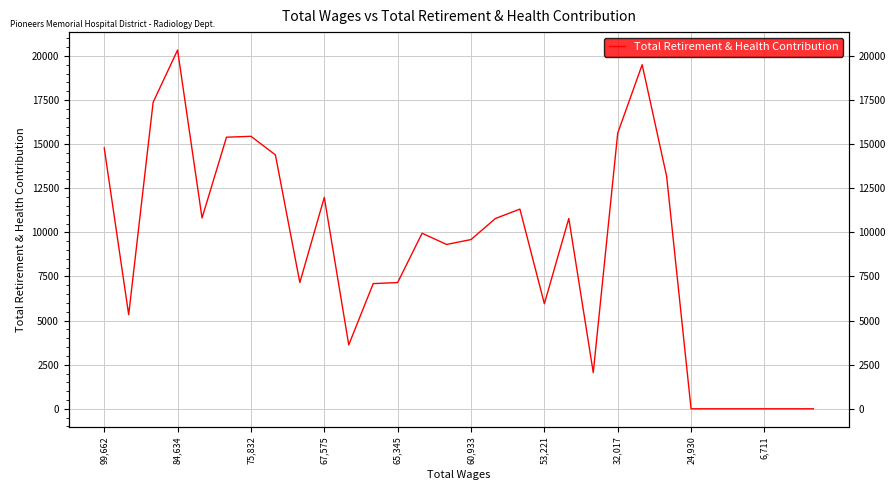

Reading right to left, transcribe all the data shown in this chart.

0	0	0	0	0	0	13184	19505	15625	2050	10788	5954	11320	10788	9593	9316	9952	7156	7096	3621	11985	7156	14394	15446	15395	10816	20336	17375	5335	14785